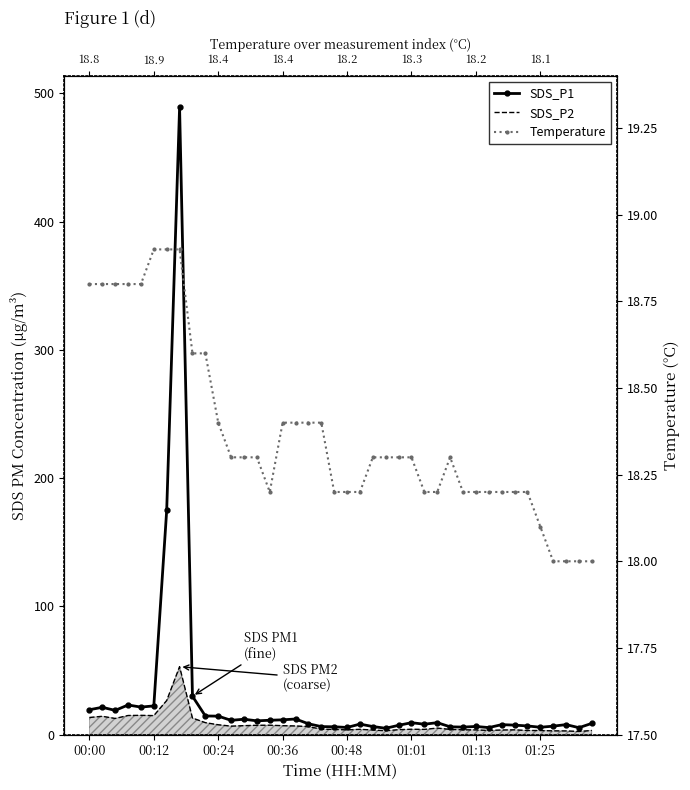

At which label does SDS_P2 line first exceed 4?

00:00